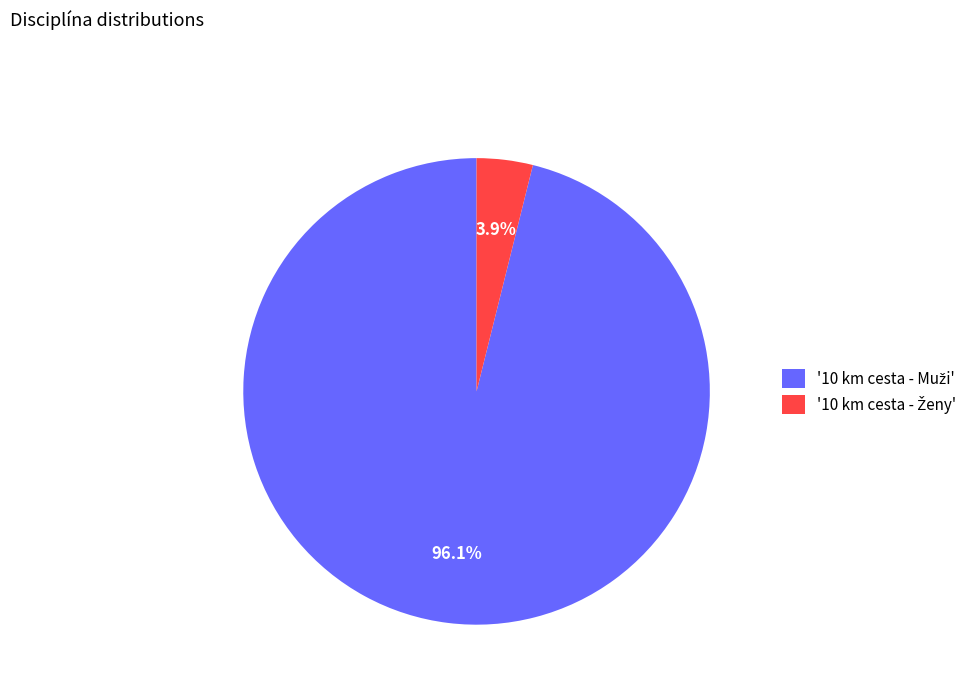

Is there any slice that represents more than half of the pie?

Yes